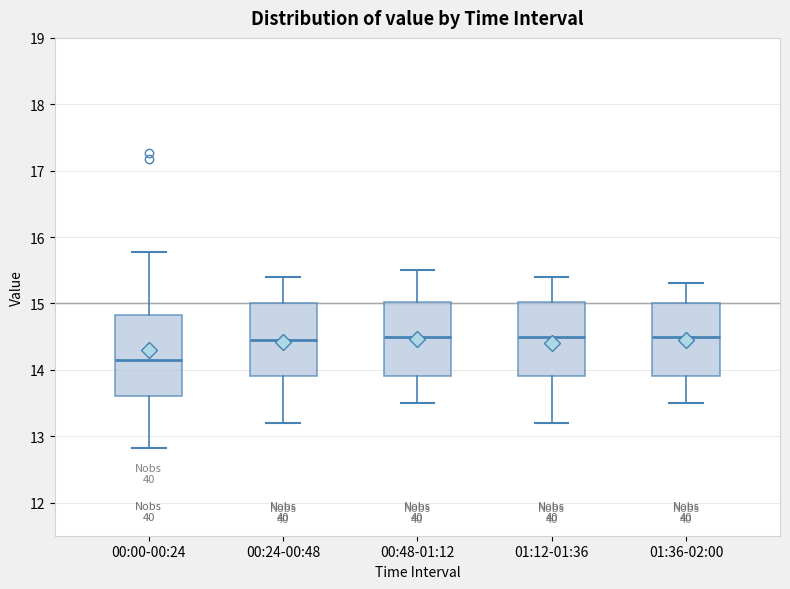

Reading left to right, read every box against the y-axis: the position of its median line, the range the box covers, and the ends of its whiskers. The values are not printed on the chart, so give them approximately, as read against the axis.

00:00-00:24: median 14.1, box 13.6 to 14.8, whiskers 12.8 to 15.8
00:24-00:48: median 14.5, box 13.9 to 15.0, whiskers 13.2 to 15.4
00:48-01:12: median 14.5, box 13.9 to 15.0, whiskers 13.5 to 15.5
01:12-01:36: median 14.5, box 13.9 to 15.0, whiskers 13.2 to 15.4
01:36-02:00: median 14.5, box 13.9 to 15.0, whiskers 13.5 to 15.3